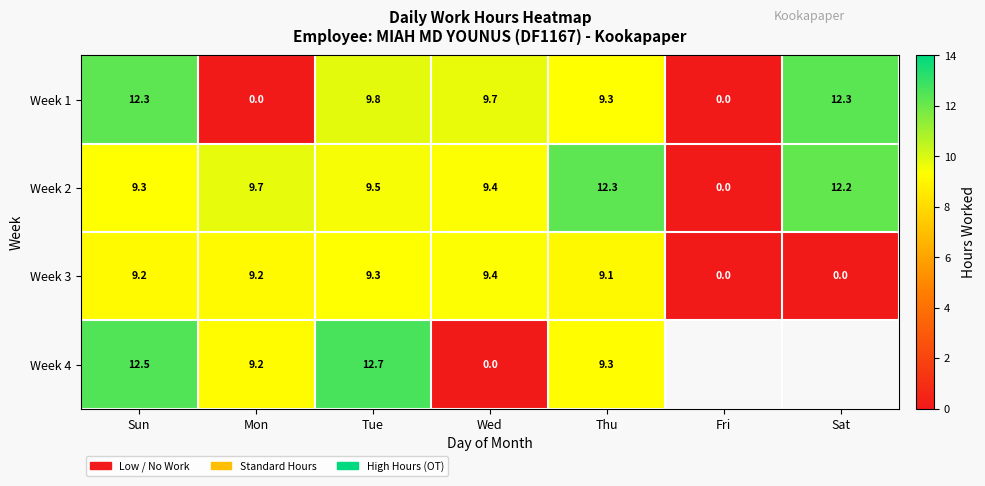

At how many categories does at least one series exceed 8?

6